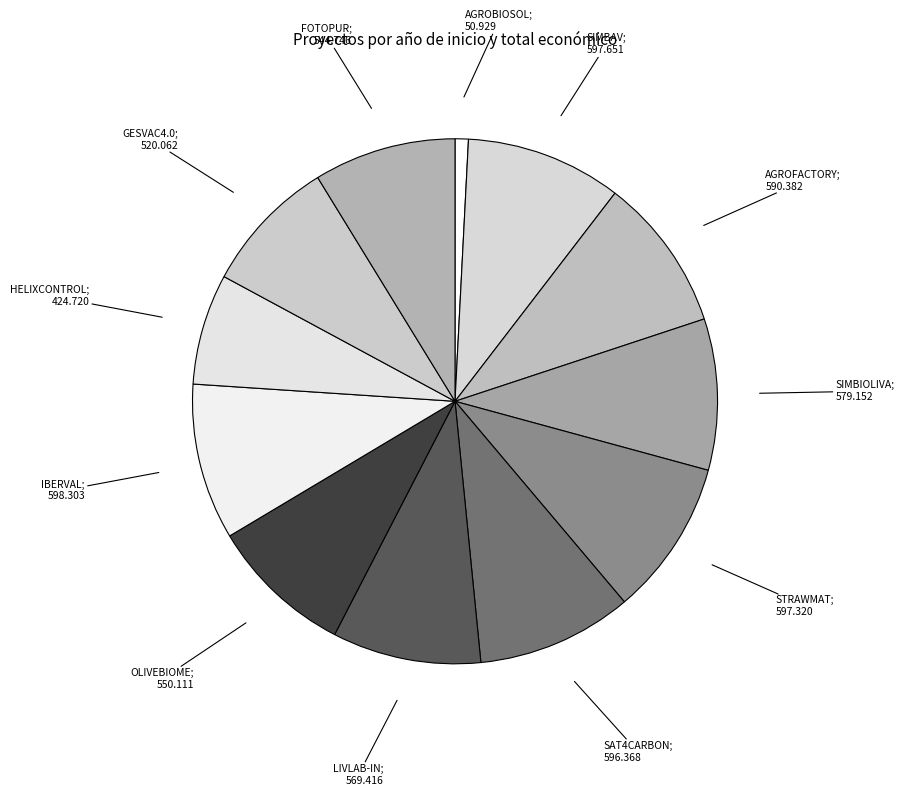

Rank the categories by value from highest to lowest.

2024 (IBERVAL), 2024 (SIMBAV), 2024 (STRAWMAT), 2024 (SAT4CARBON), 2024 (AGROFACTORY), 2024 (SIMBIOLIVA), 2024 (LIVLAB-IN), 2024 (OLIVEBIOME), 2024 (FOTOPUR), 2024 (GESVAC4.0), 2024 (HELIXCONTROL), 2018 (AGROBIOSOL)